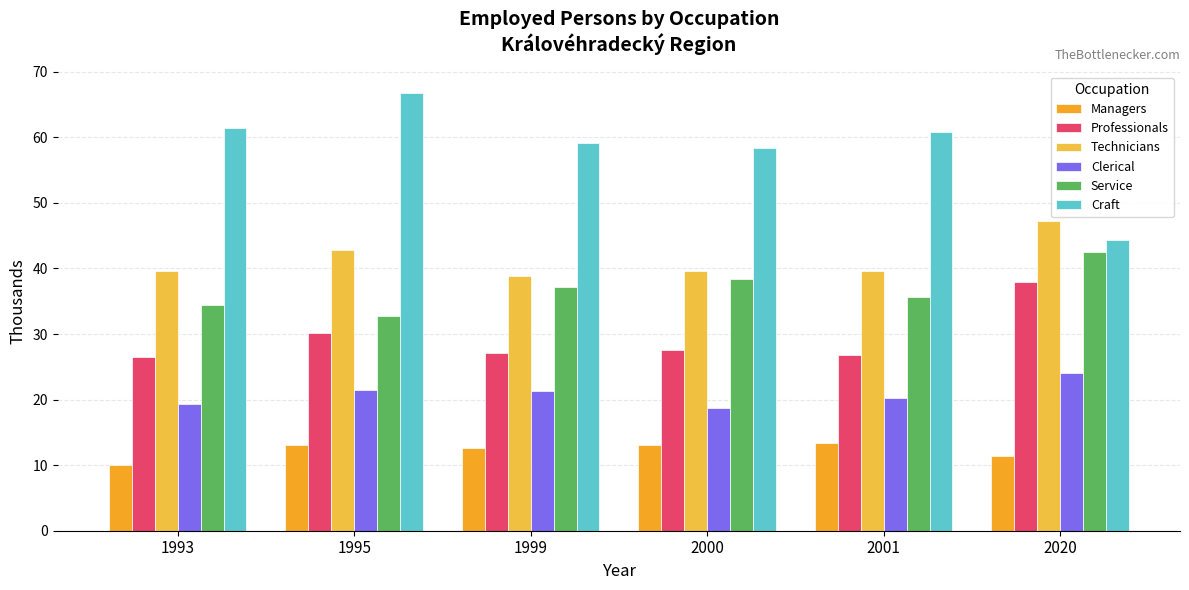

Reading left to right, what are all the values shown in this chart?

Managers: 1993=10.0	1995=13.0	1999=12.6	2000=13.1	2001=13.4	2020=11.4
Professionals: 1993=26.6	1995=30.1	1999=27.1	2000=27.6	2001=26.8	2020=37.9
Technicians: 1993=39.6	1995=42.8	1999=38.9	2000=39.6	2001=39.7	2020=47.2
Clerical: 1993=19.4	1995=21.5	1999=21.3	2000=18.7	2001=20.3	2020=24.1
Service: 1993=34.4	1995=32.7	1999=37.2	2000=38.4	2001=35.6	2020=42.5
Craft: 1993=61.4	1995=66.7	1999=59.1	2000=58.4	2001=60.7	2020=44.4